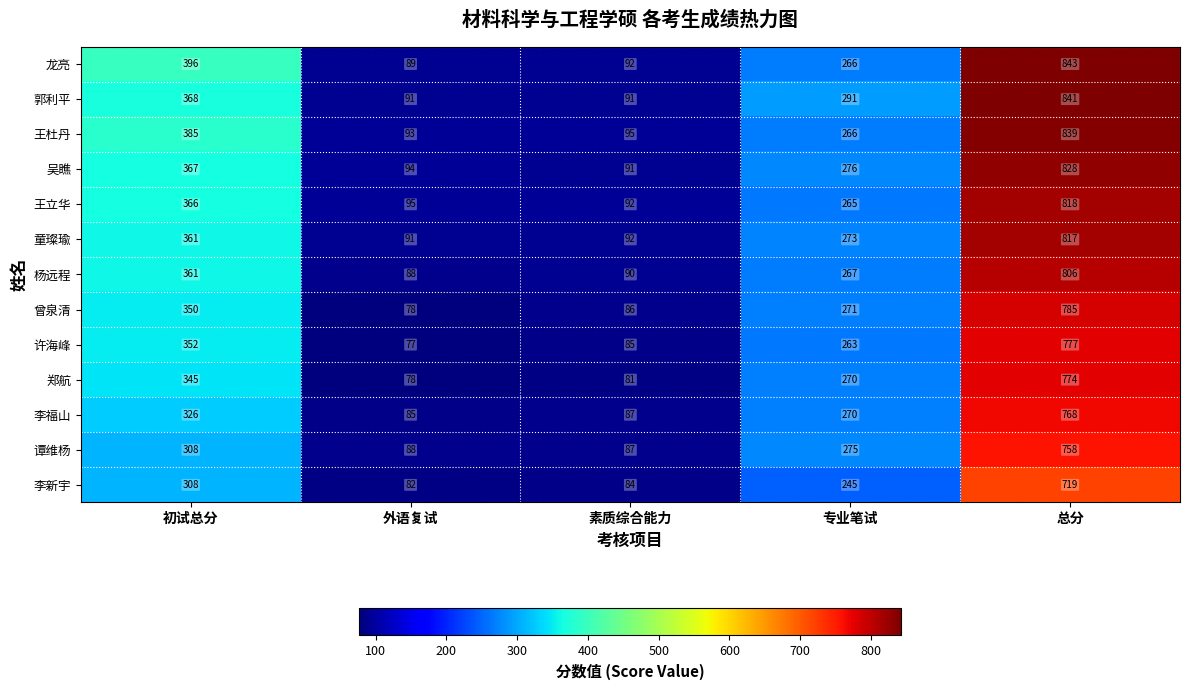

What is the average value of the 吴瞧 series?

331